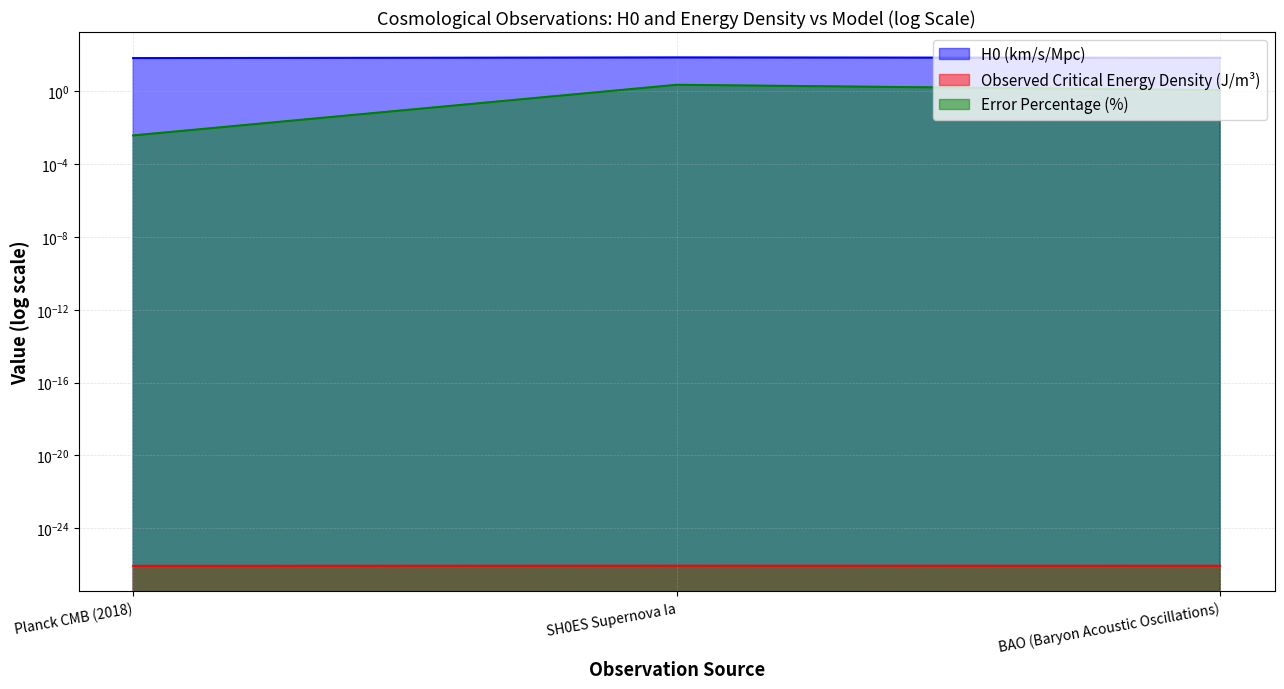

Rank the categories by H0 (km/s/Mpc) value from highest to lowest.

SH0ES Supernova Ia, BAO (Baryon Acoustic Oscillations), Planck CMB (2018)